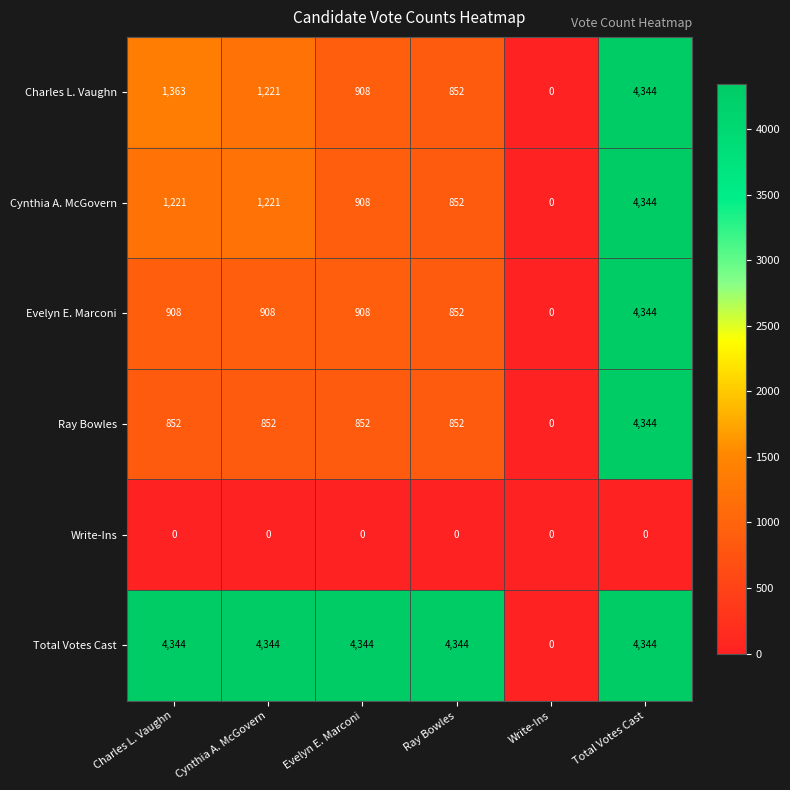

What is the spread (max minus min) of values at Charles L. Vaughn?

4344